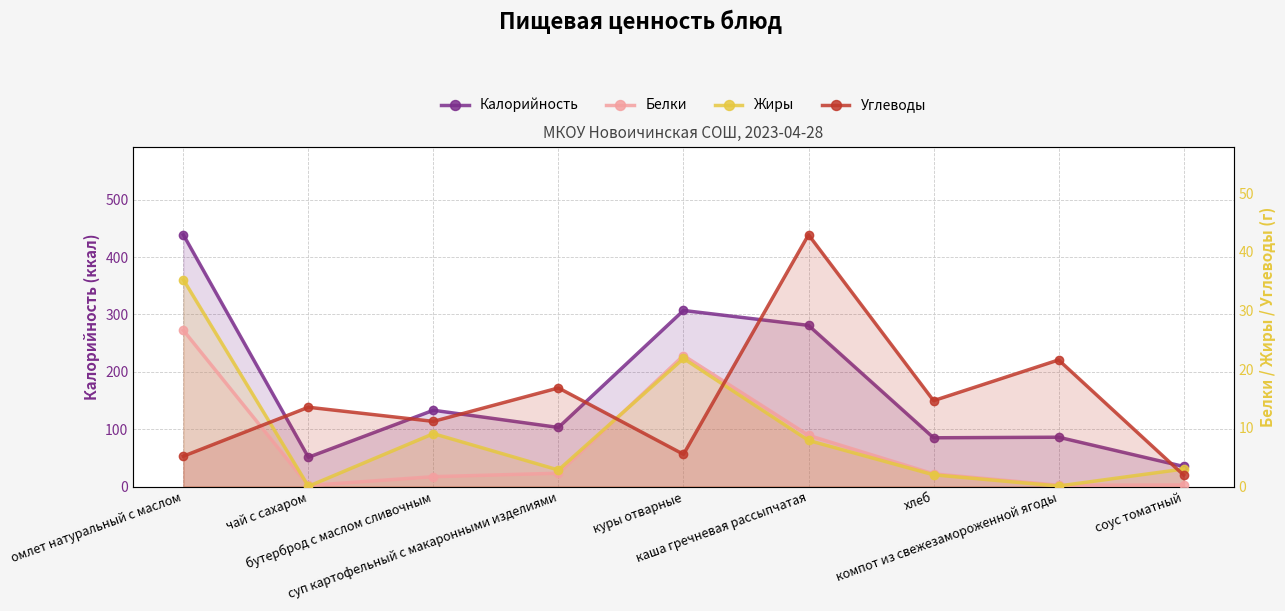

The Углеводы series shows 5.5 at куры отварные. True or false?

True